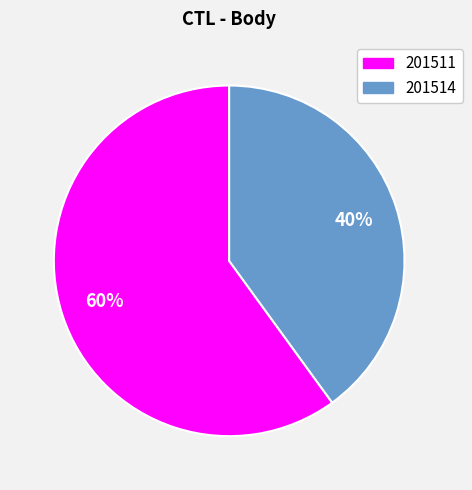

Does 201511 represent more than half of the total?

Yes